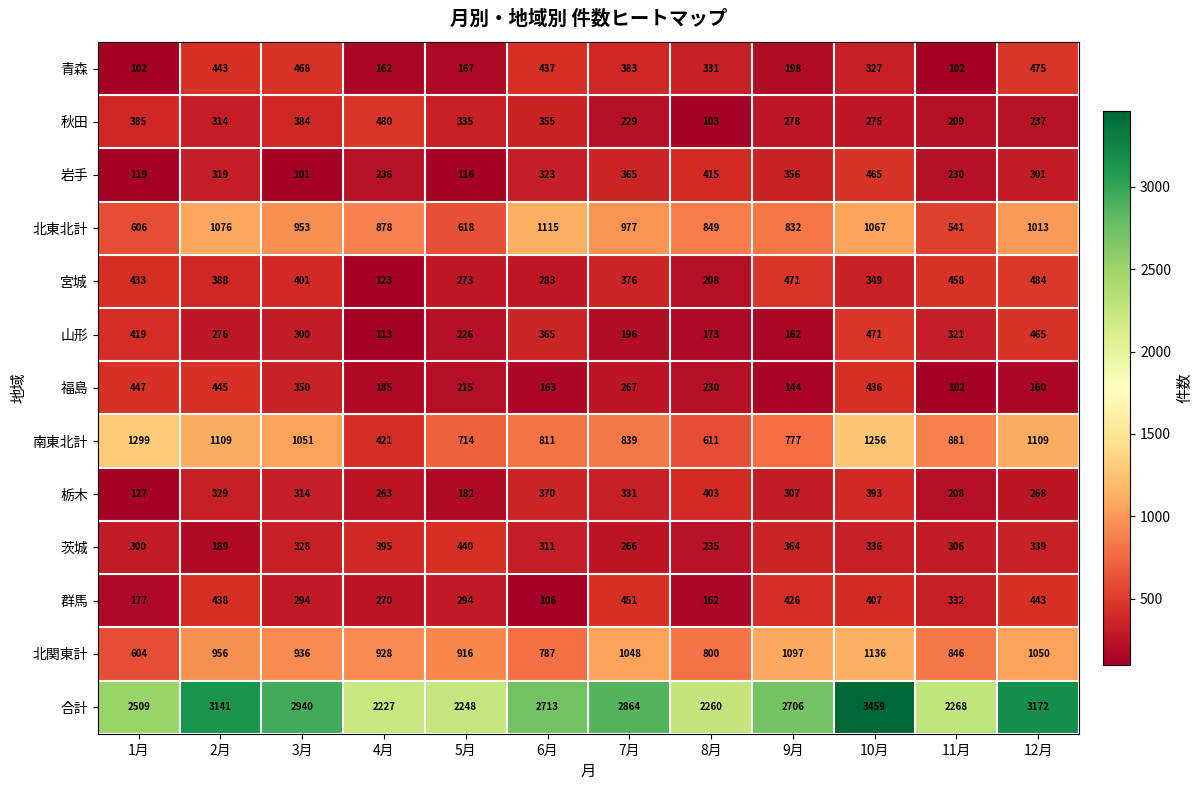

What is the difference between the maximum and minimum values in the 秋田 series?

377